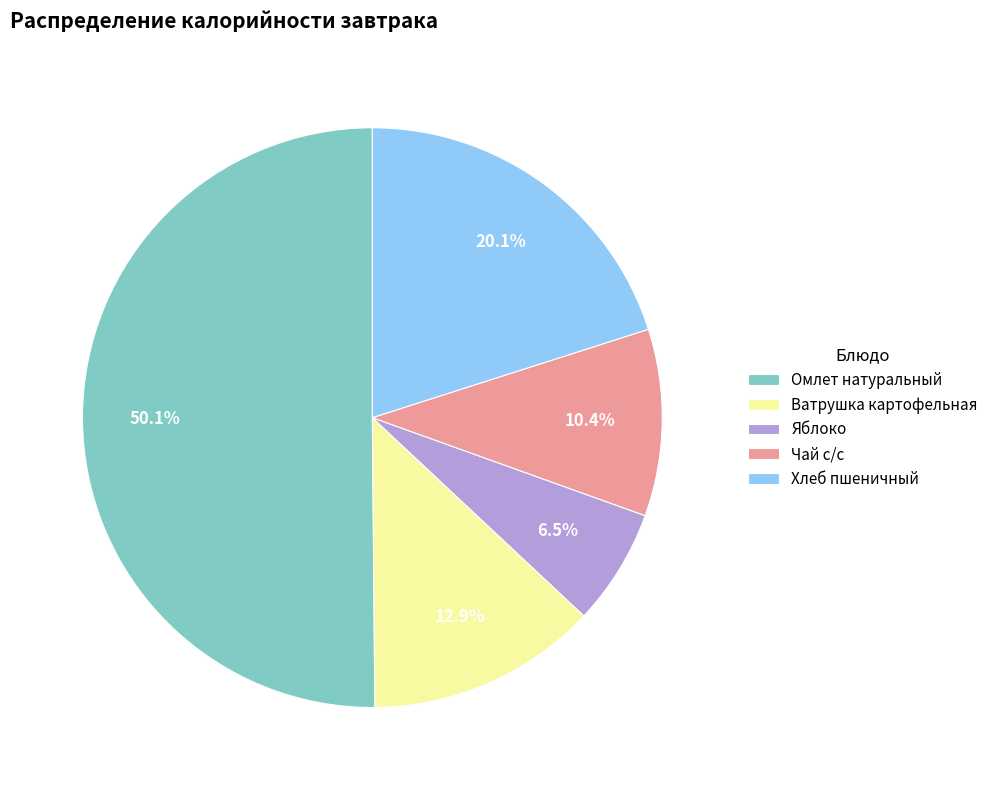

What portion of the pie excludes Чай с/с?

89.6%